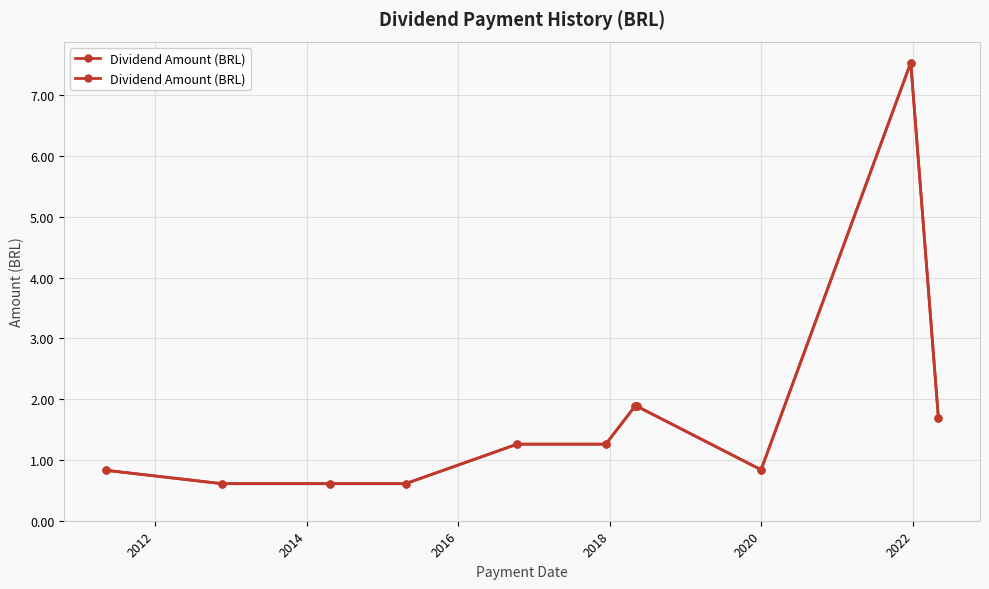

What is the difference between the maximum and minimum values?

6.9